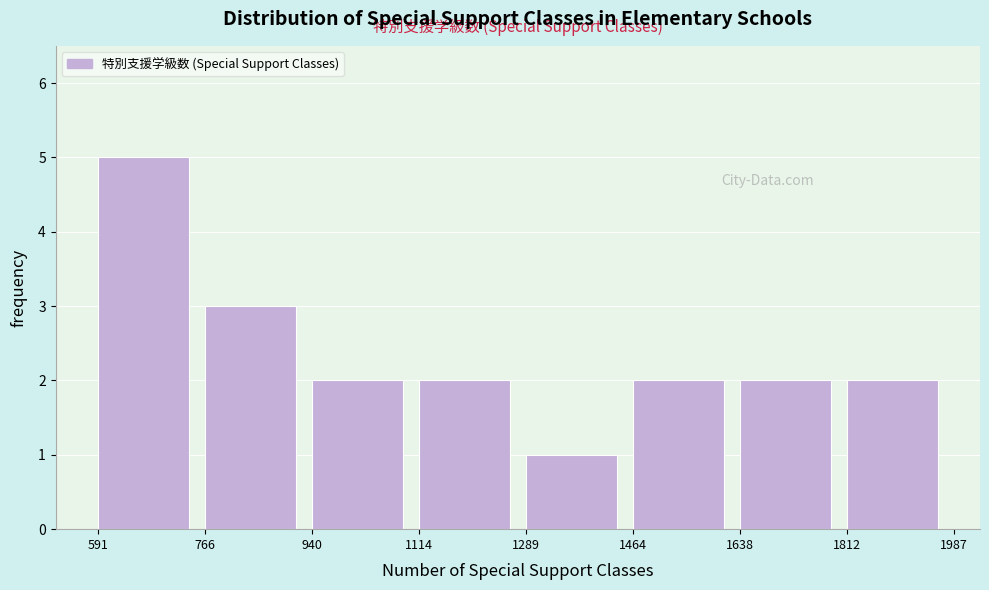

Reading left to right, transcribe this chart: for each bar, give the range it covers on the x-axis and its height. The values are not printed on the chart, so give them approximately, as read against the axis.

591 to 766: 5
766 to 940: 3
940 to 1114: 2
1114 to 1289: 2
1289 to 1464: 1
1464 to 1638: 2
1638 to 1812: 2
1812 to 1987: 2